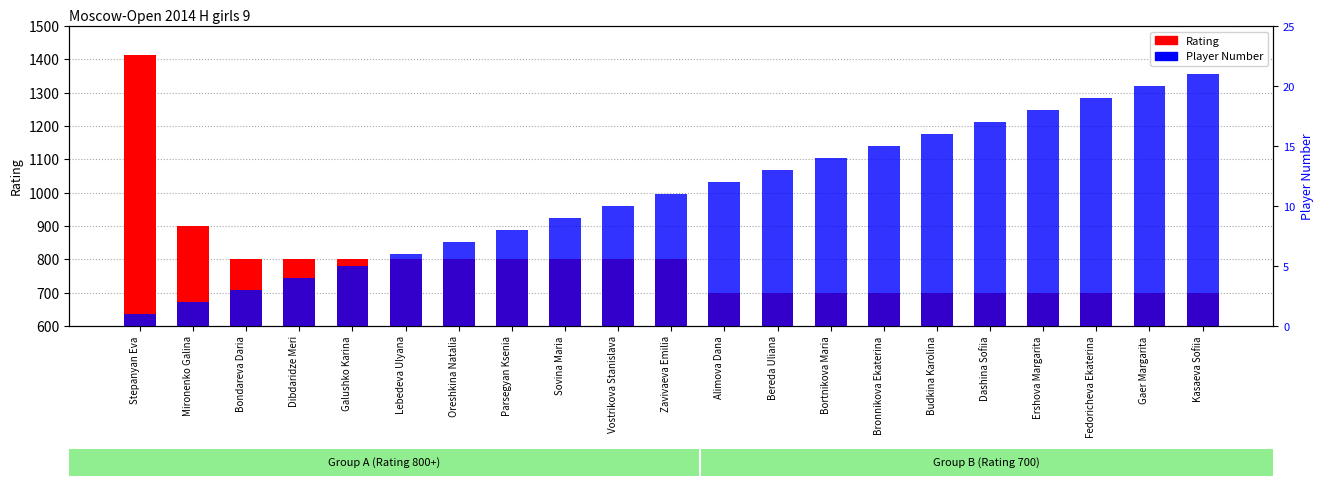

Which label corresponds to the smallest value in the chart?

Stepanyan Eva